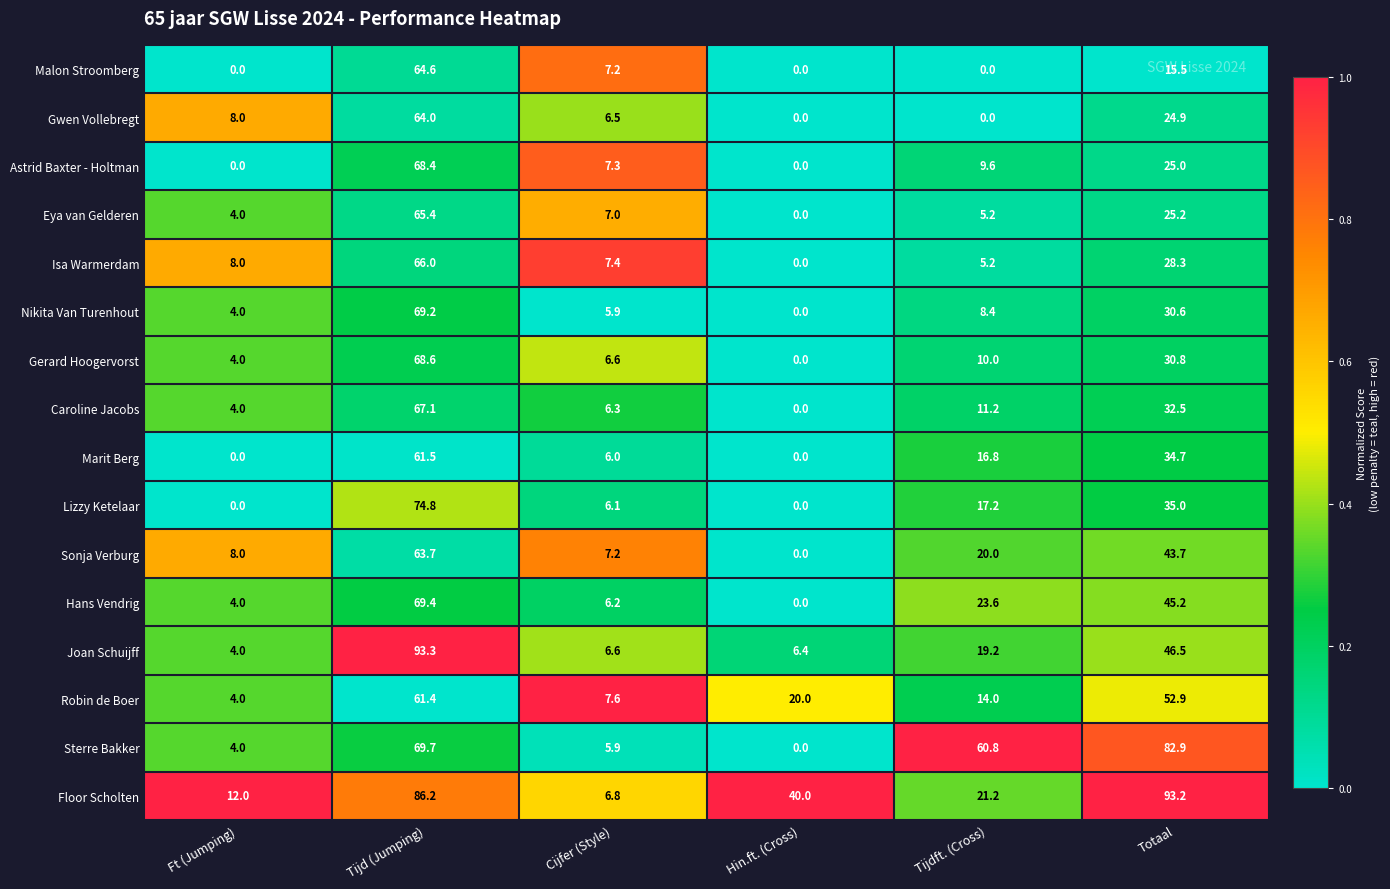

At how many categories does at least one series exceed 0?

6